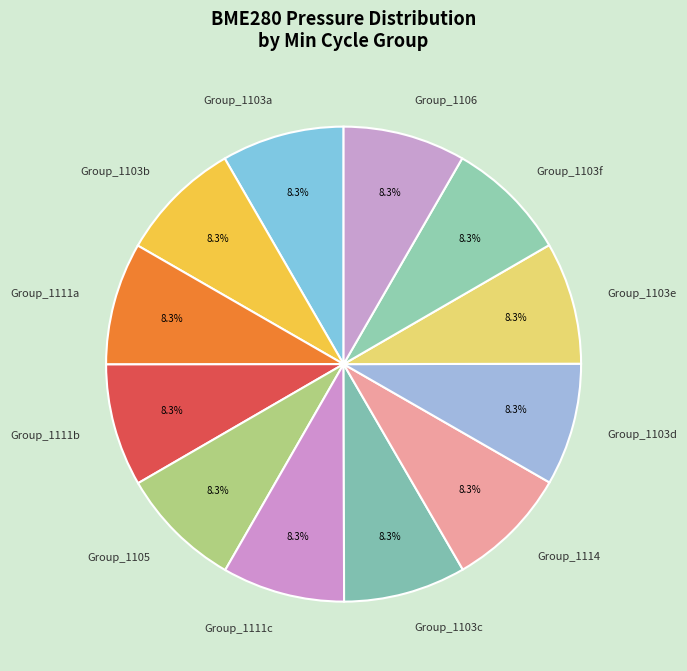

Do Group_1103e and Group_1103a together represent more than half of the pie?

No